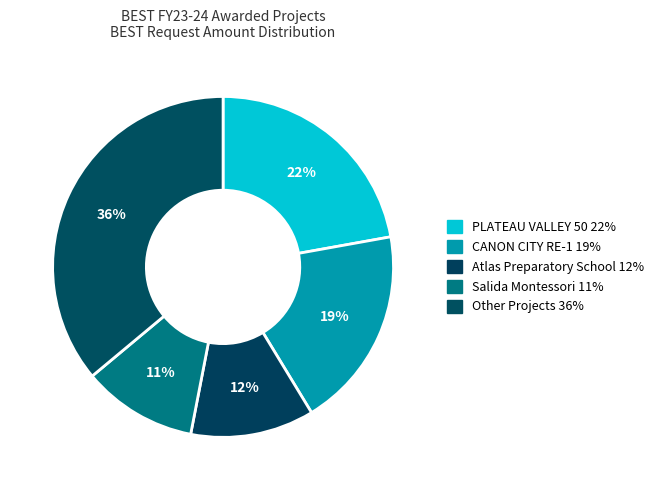

Does any single category account for the majority?

No